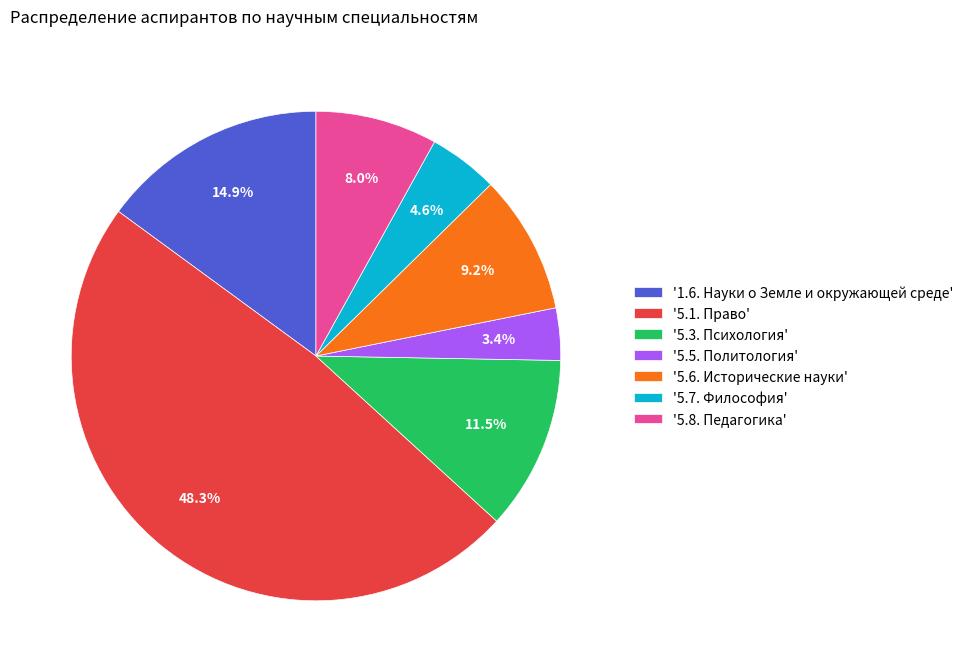

Does '1.6. Науки о Земле и окружающей среде' account for over 50% of the chart?

No